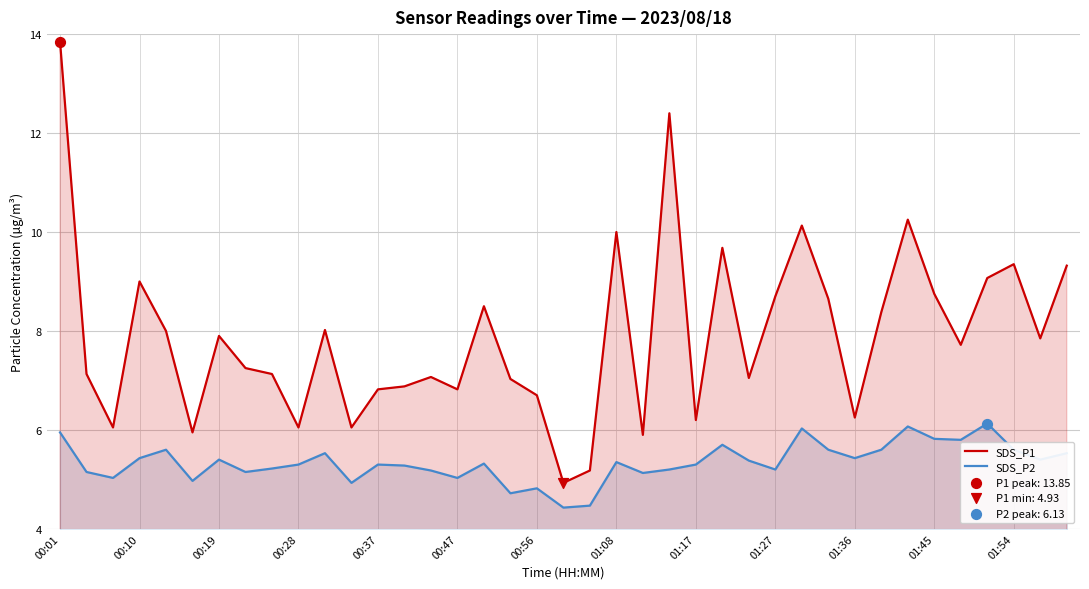

At which category is the sum across all series the highest?

00:01